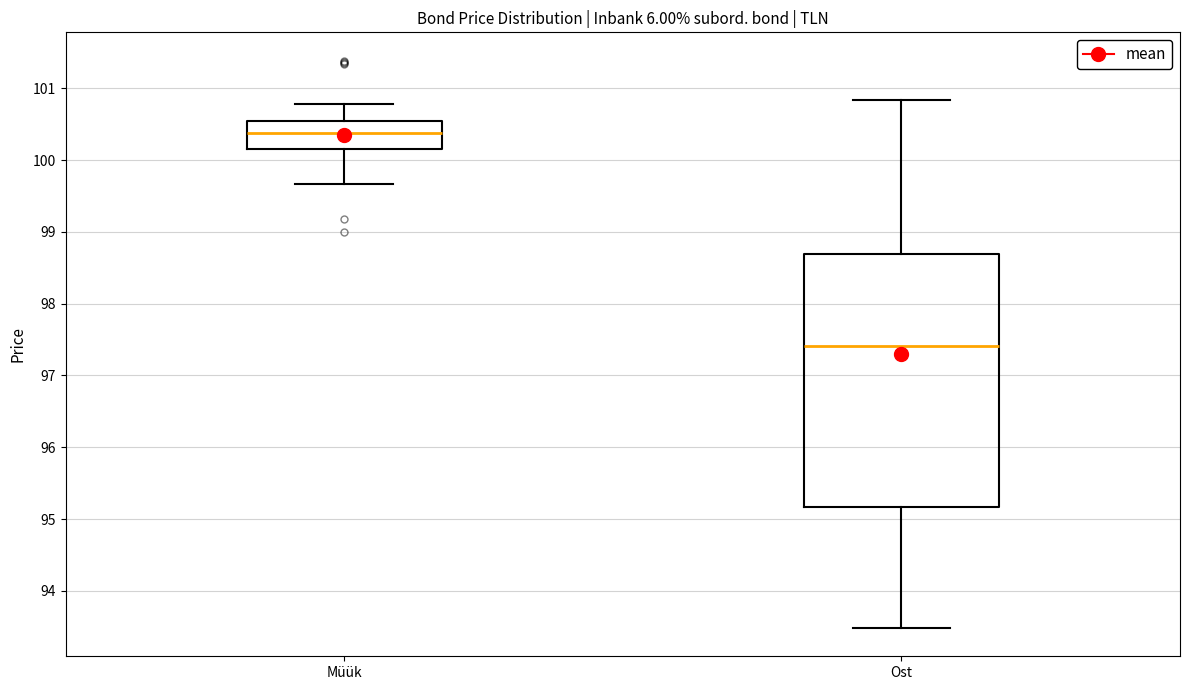

Reading left to right, read every box against the y-axis: the position of its median line, the range the box covers, and the ends of its whiskers. The values are not printed on the chart, so give them approximately, as read against the axis.

Müük: median 100.4, box 100.2 to 100.5, whiskers 99.7 to 100.8
Ost: median 97.4, box 95.2 to 98.7, whiskers 93.5 to 100.8